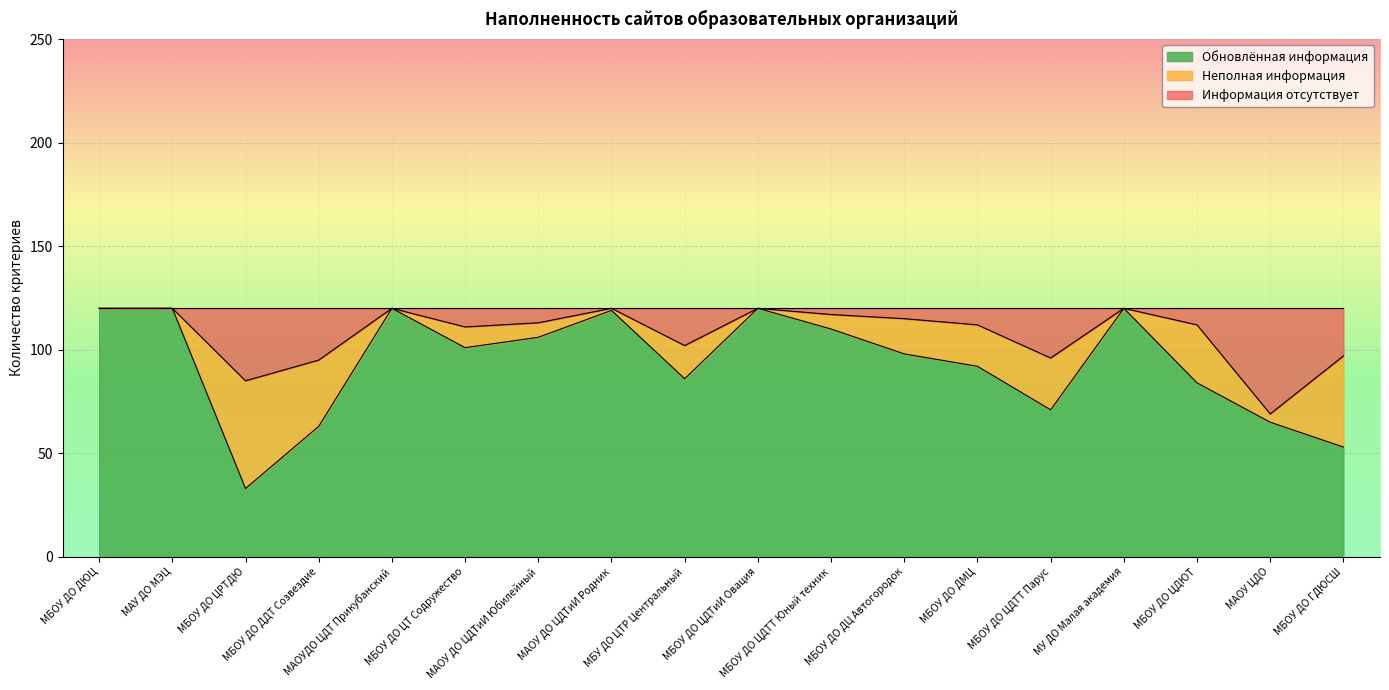

What is the maximum value for Обновлённая информация?

120